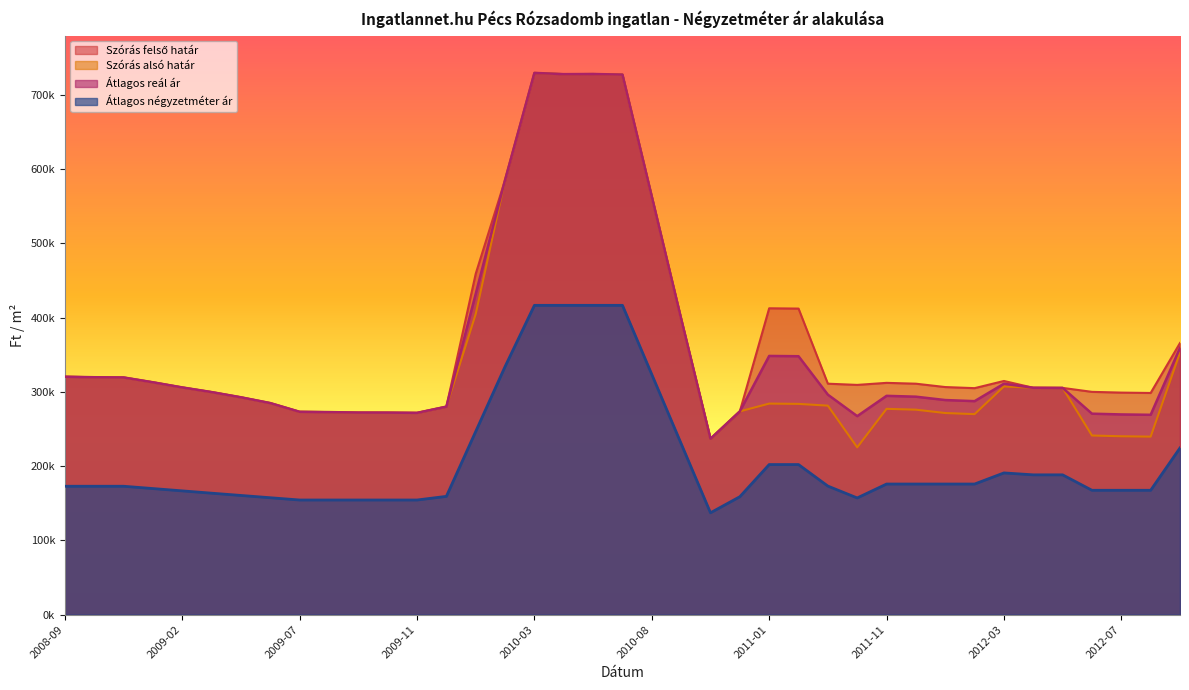

True or false: Szórás alsó határ has a value of 446135 at 2009-06.

False